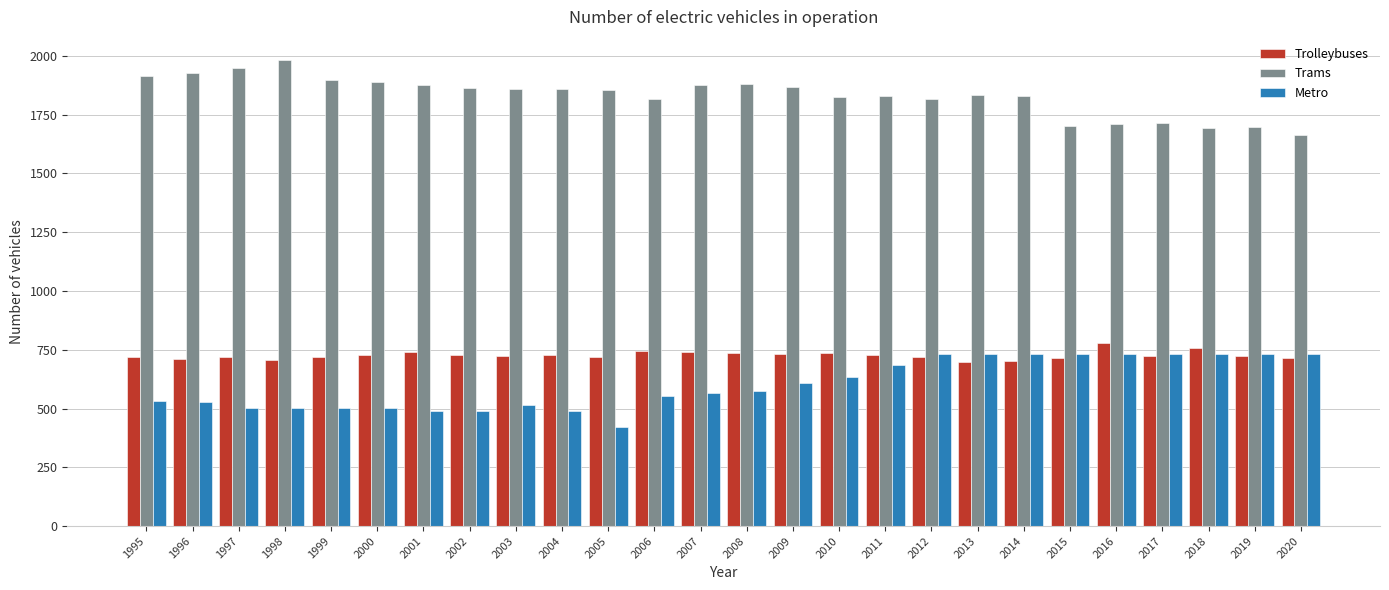

What is the spread (max minus min) of values at 2016?

981